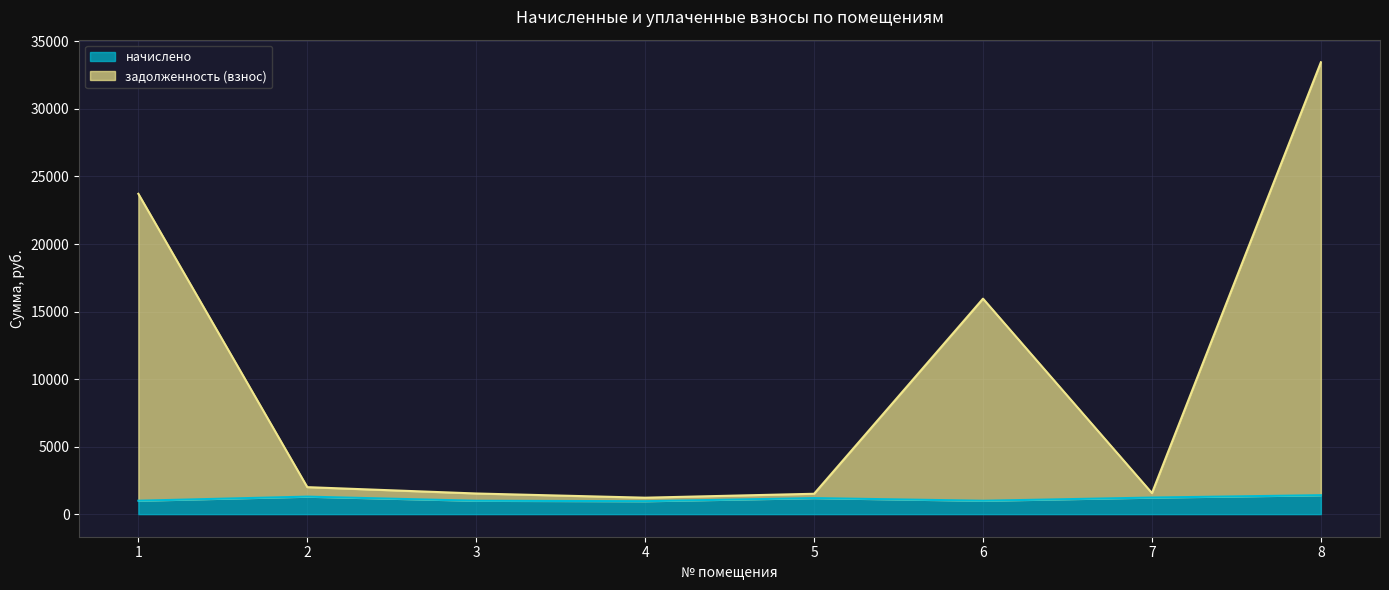

Rank the series by their maximum value, from lowest to highest.

начислено, задолженность (взнос)